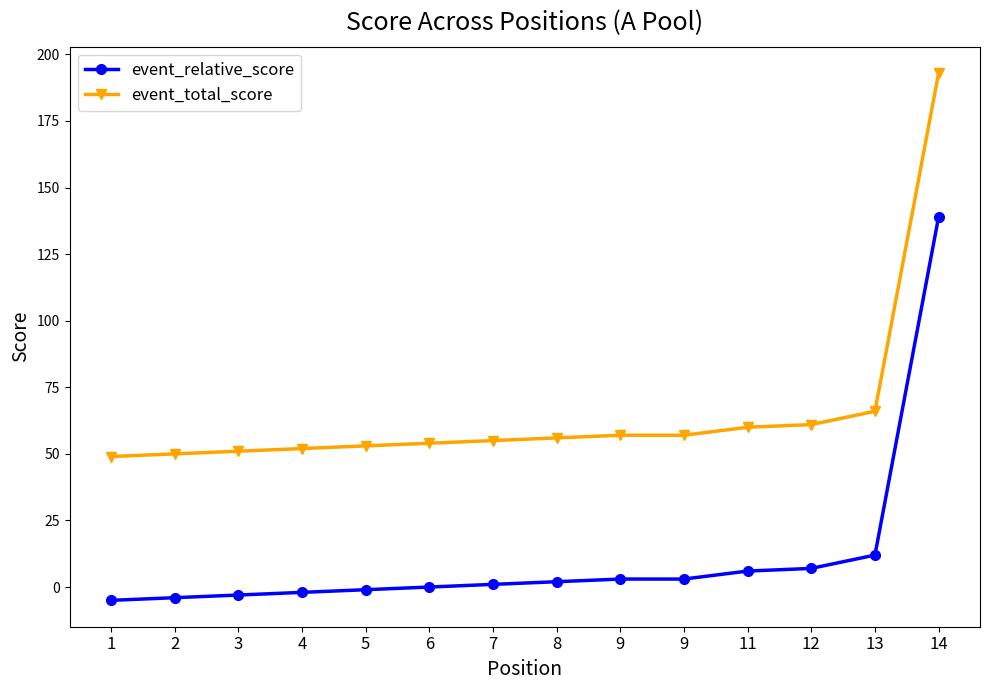

Which category has the lowest value across all series?

1